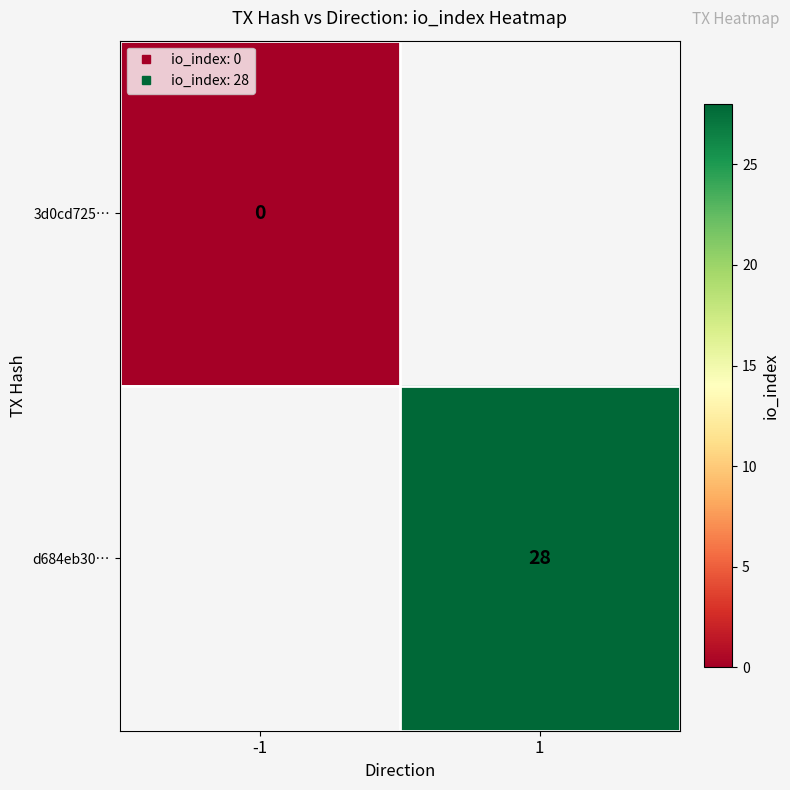

What is the greatest value displayed?

28.0